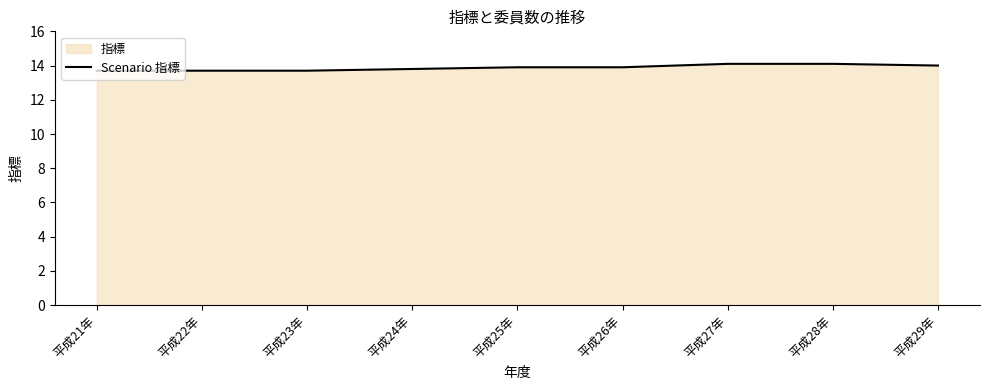

What is the smallest value displayed?

13.7